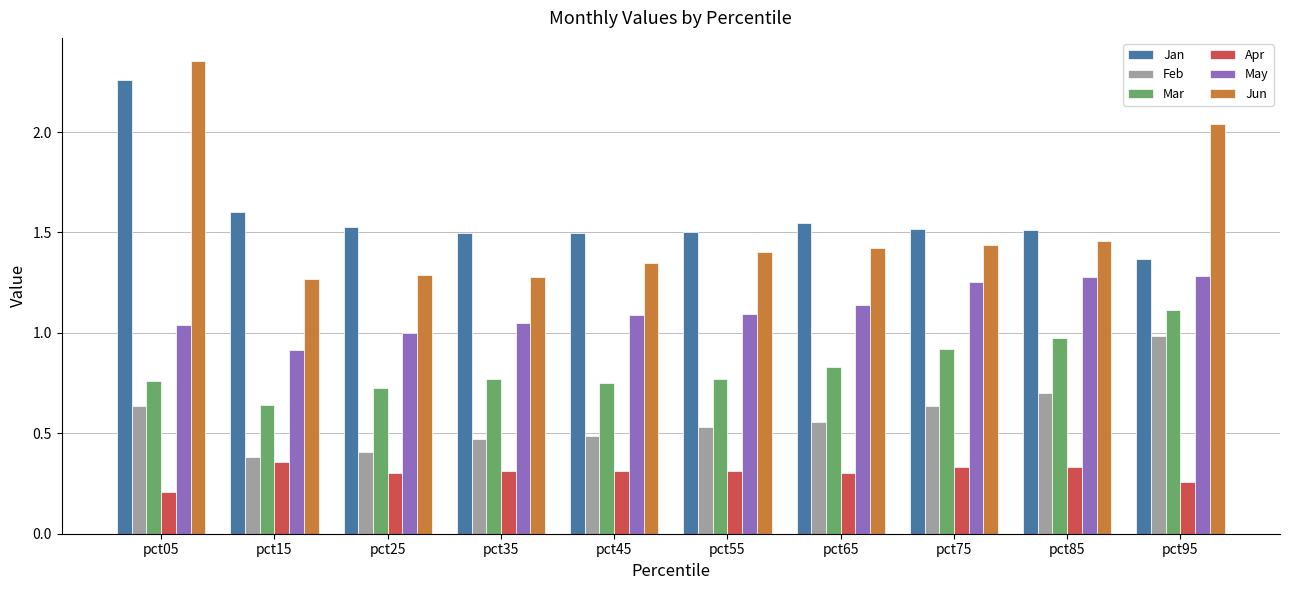

Between pct45 and pct95, which series saw the biggest shift?

Jun